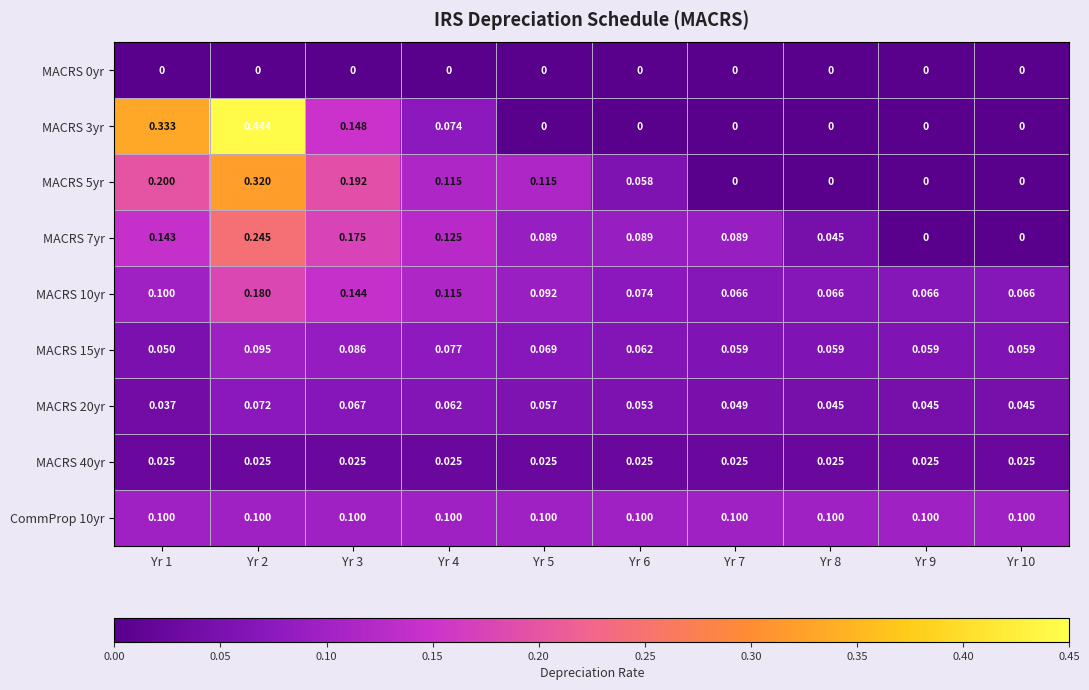

Is the value of MACRS 7yr at Yr 7 greater than the value of MACRS 20yr at Yr 6?

Yes